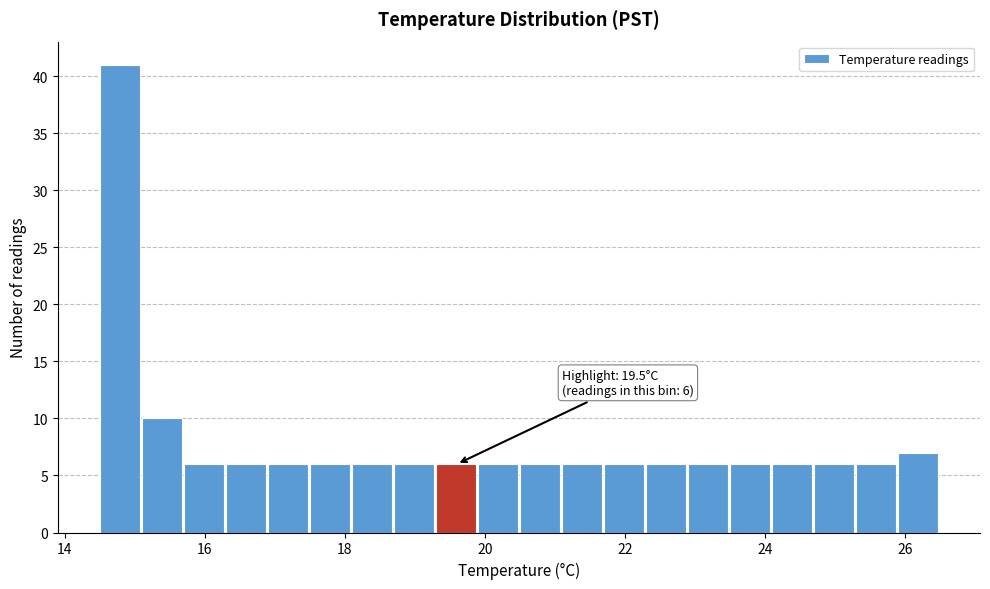

Around what value on the x-axis is the tallest bar? Give the approximate position of its centre, as read against the axis.

14.8